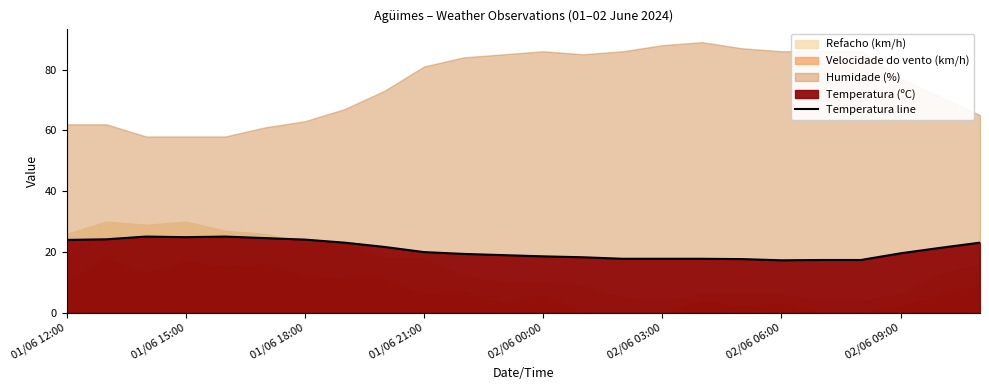

True or false: Temperatura line has a value of 25.8 at 02/06 00:00.

False